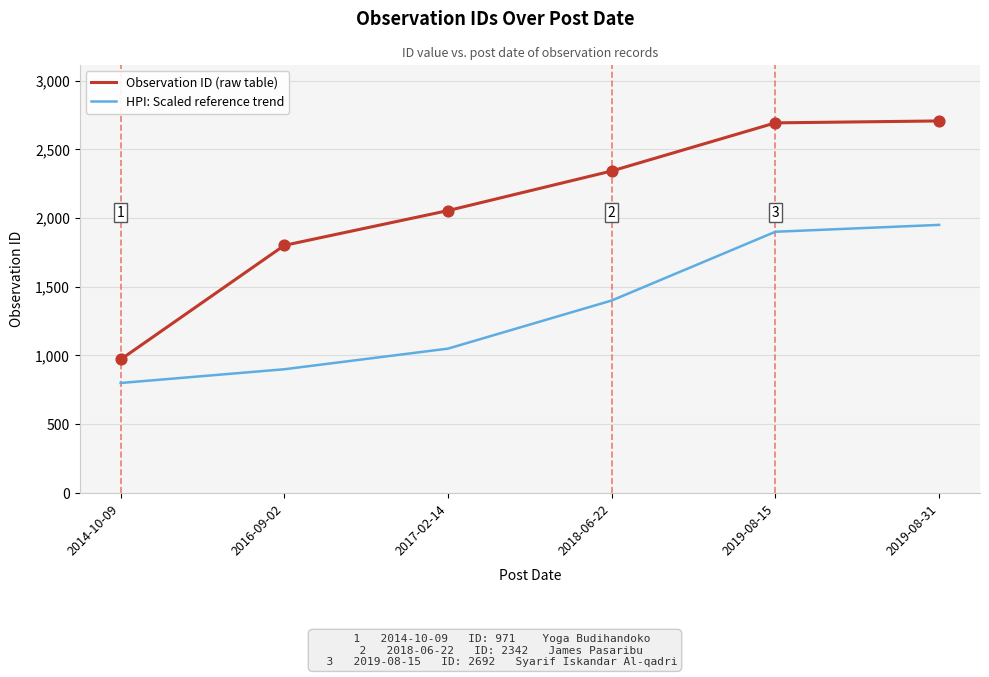

What is the total value across all series at 2016-09-02?

2701